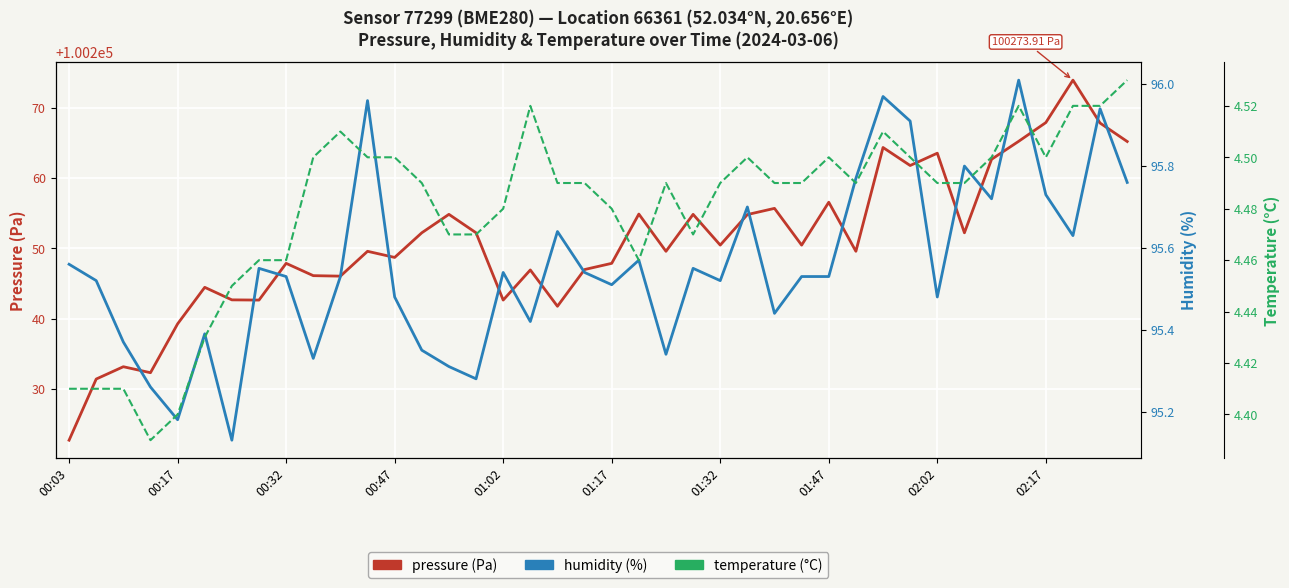

What is the highest value of the humidity (%) series?

96.0